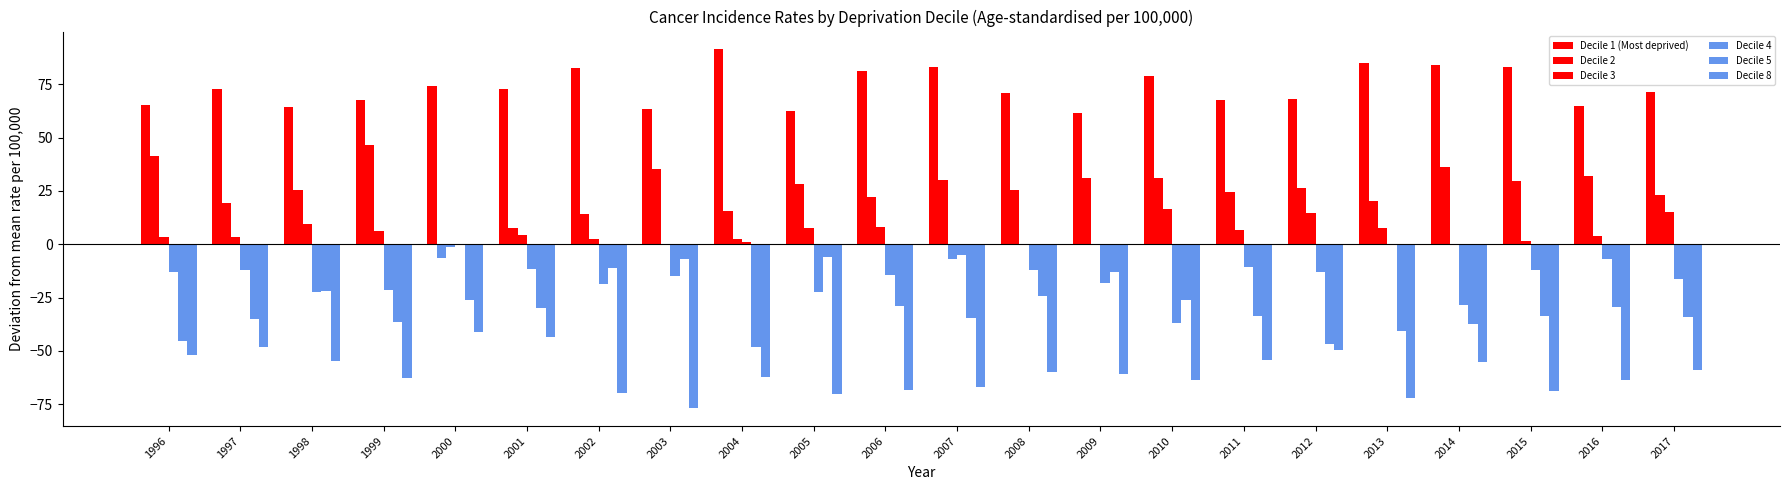

Is it true that Decile 2 equals 11.9 at 2010?

False